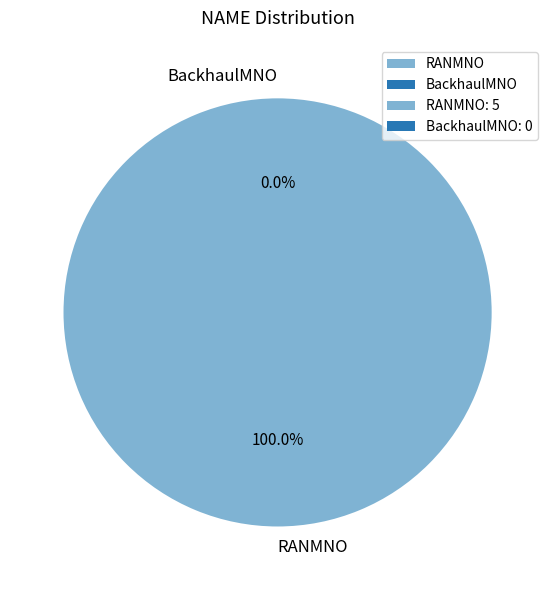

Is it true that RANMNO is 100% of the pie?

True